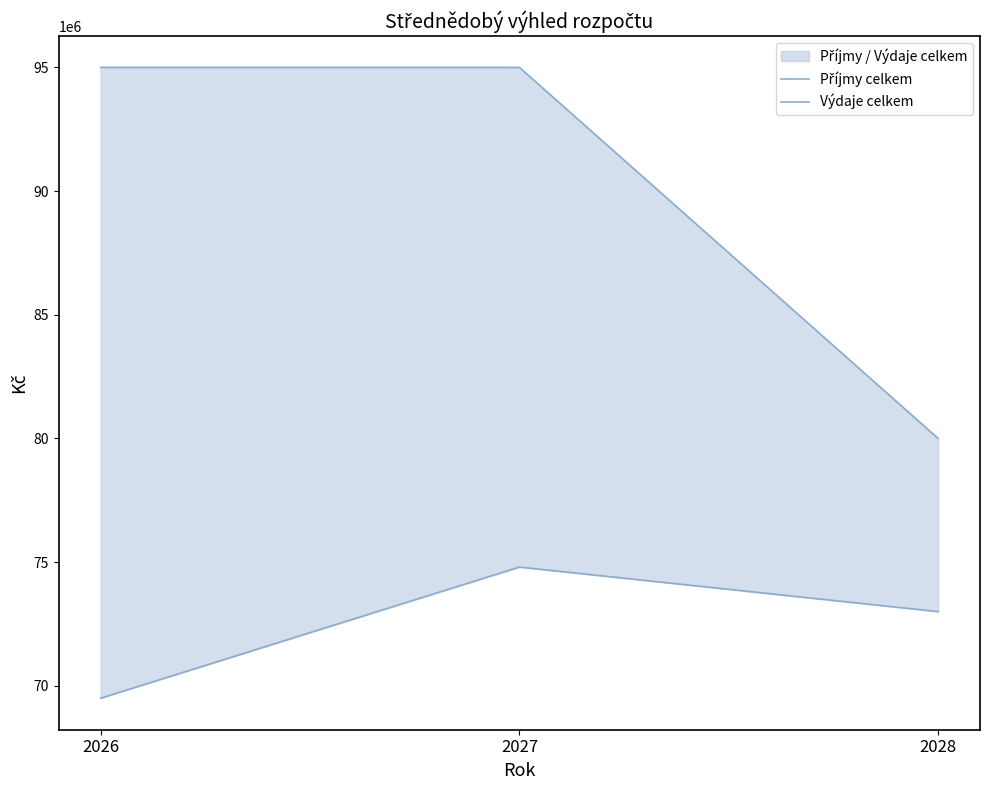

How many values in the Příjmy celkem series are below 73000000?

1